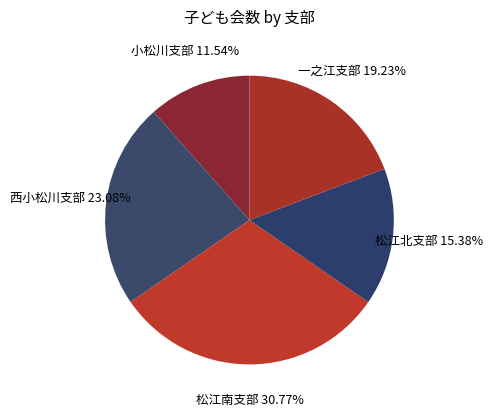

Approximately how many times larger is the value at 西小松川支部 compared to 小松川支部?

2.0